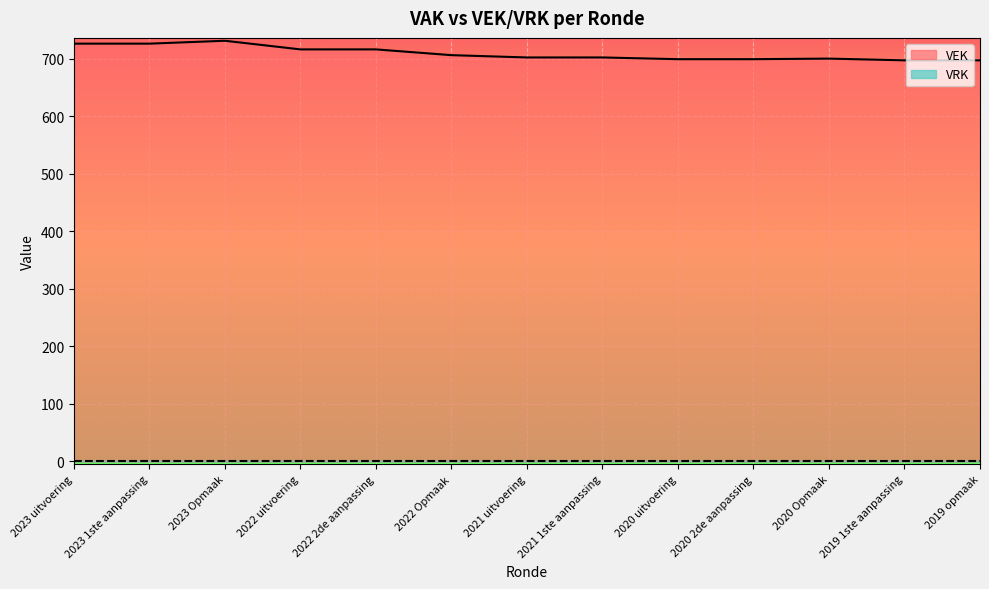

Where is the first local maximum?

2023 Opmaak